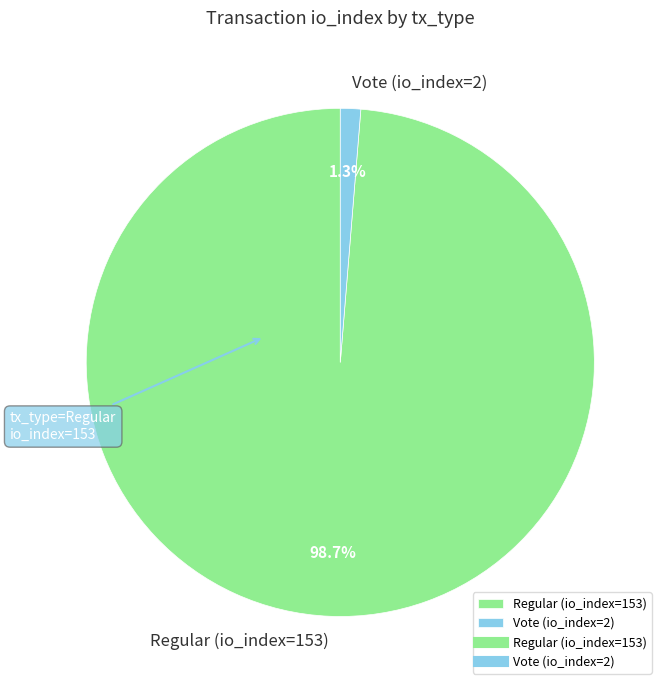

To the nearest percent, what is the average slice percentage?

50%